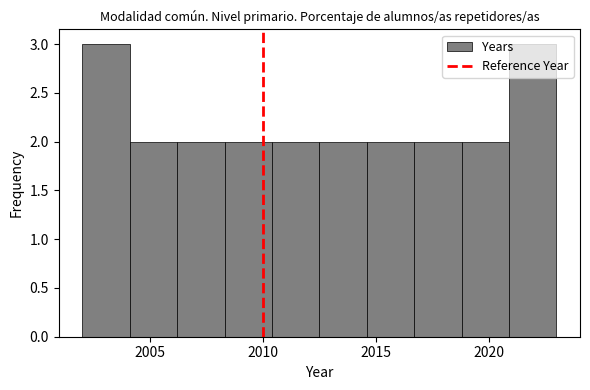

Reading left to right, transcribe this chart: for each bar, give the range it covers on the x-axis and its height. Neither the bar edges nor the heights are printed on the chart, so give them approximately, as read against the axes.

2002.0 to 2004.1: 3
2004.1 to 2006.2: 2
2006.2 to 2008.3: 2
2008.3 to 2010.4: 2
2010.4 to 2012.5: 2
2012.5 to 2014.6: 2
2014.6 to 2016.7: 2
2016.7 to 2018.8: 2
2018.8 to 2020.9: 2
2020.9 to 2023.0: 3